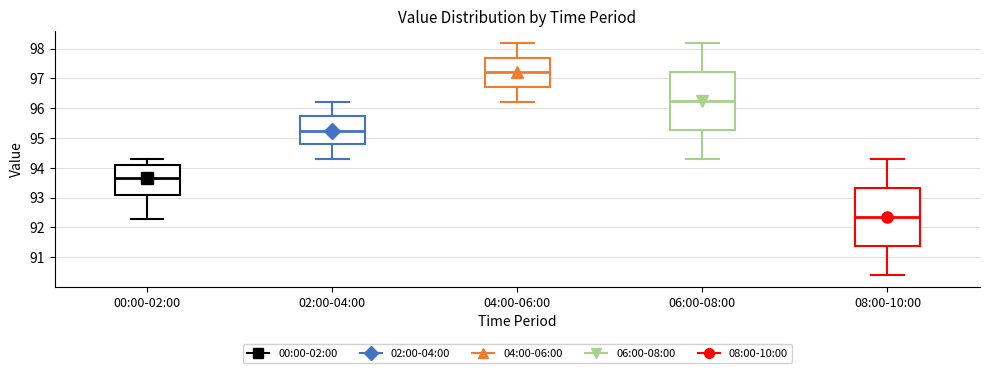

Where is the lower edge of the box for 02:00-04:00 on the y-axis? The values are not printed on the chart, so give them approximately, as read against the axis.

94.8